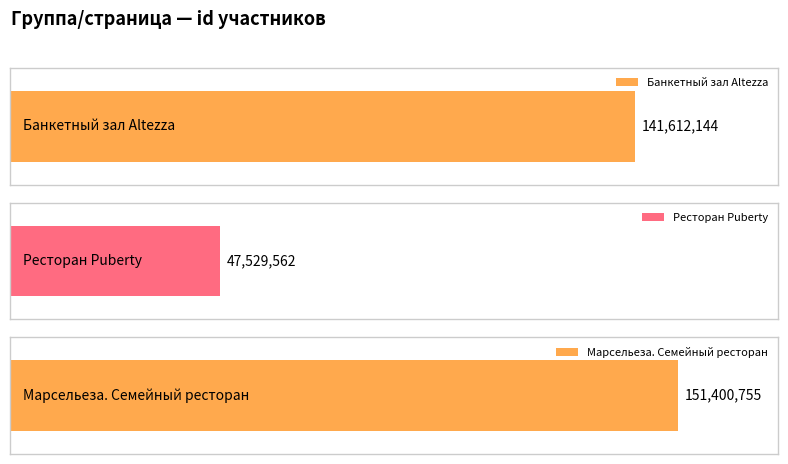

Is it true that the value at Марсельеза. Семейный ресторан is 151400755?

True